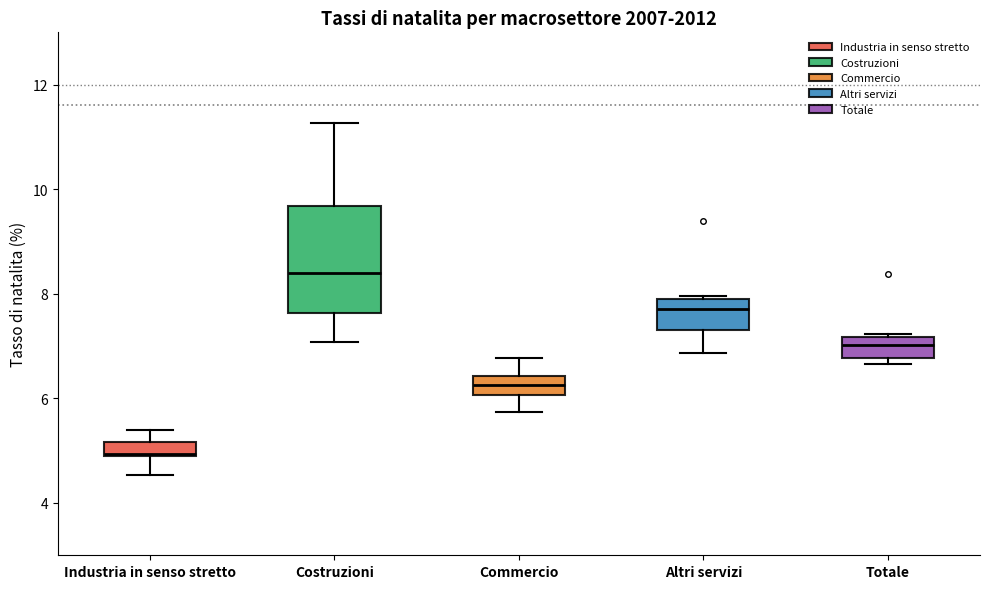

Where is the upper edge of the box for Altri servizi on the y-axis? The values are not printed on the chart, so give them approximately, as read against the axis.

8.0